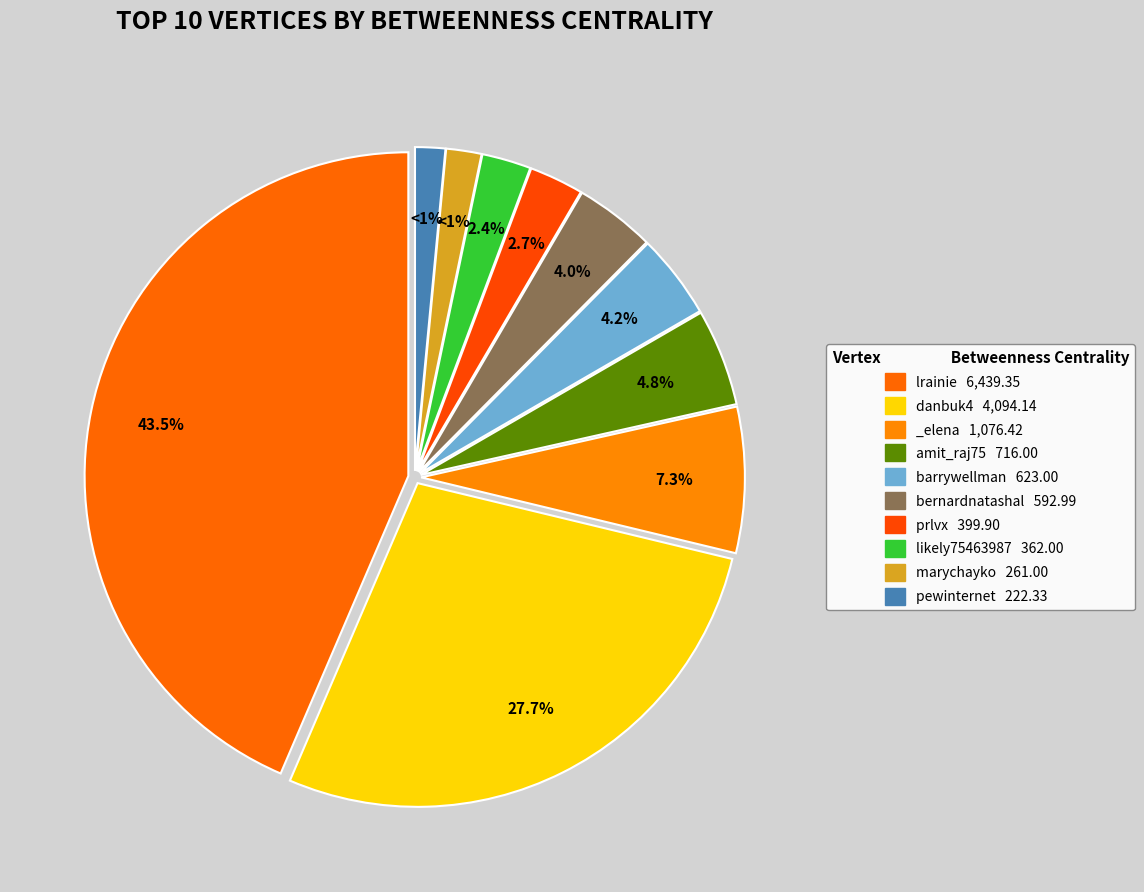

To the nearest percent, what percentage of the pie is danbuk4?

28%